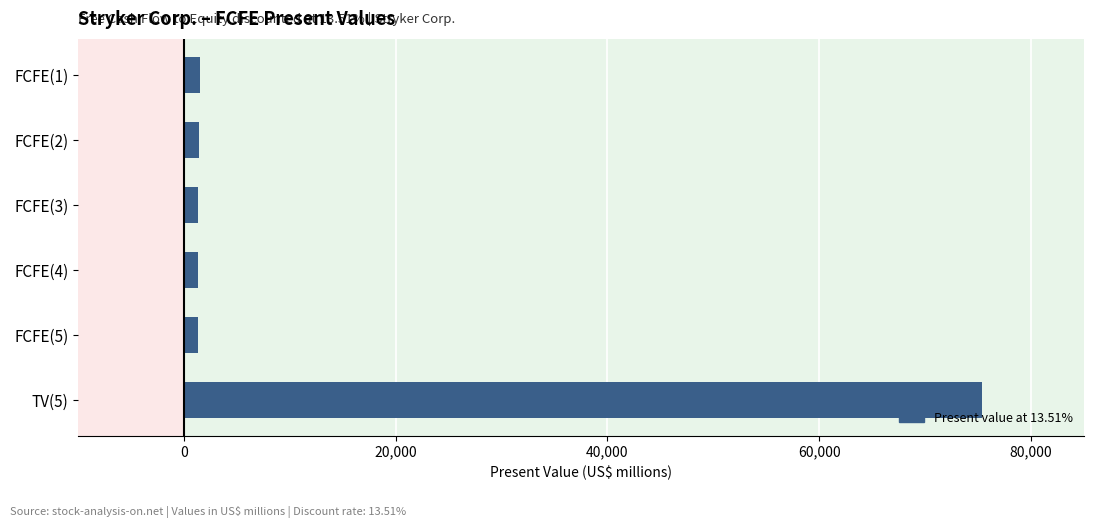

What is the label of the 6th bar from the top?

TV(5)